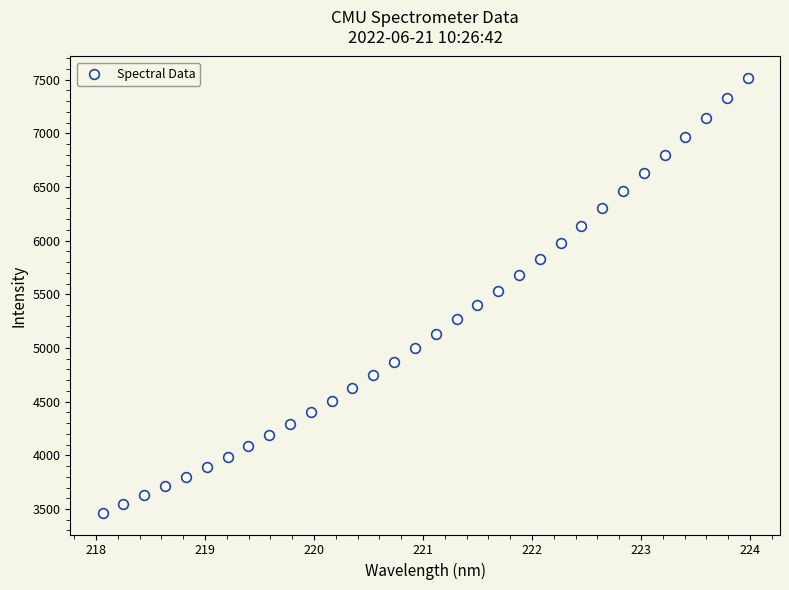

What Y value in the scatter plot is closest to 5488?

5533.3